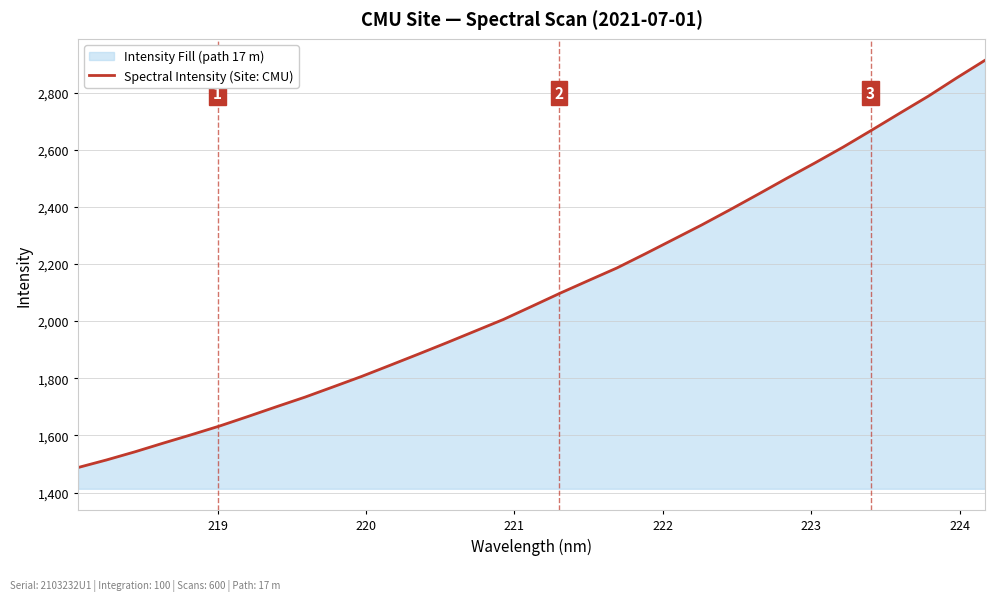

What is the smallest value displayed?

1487.6